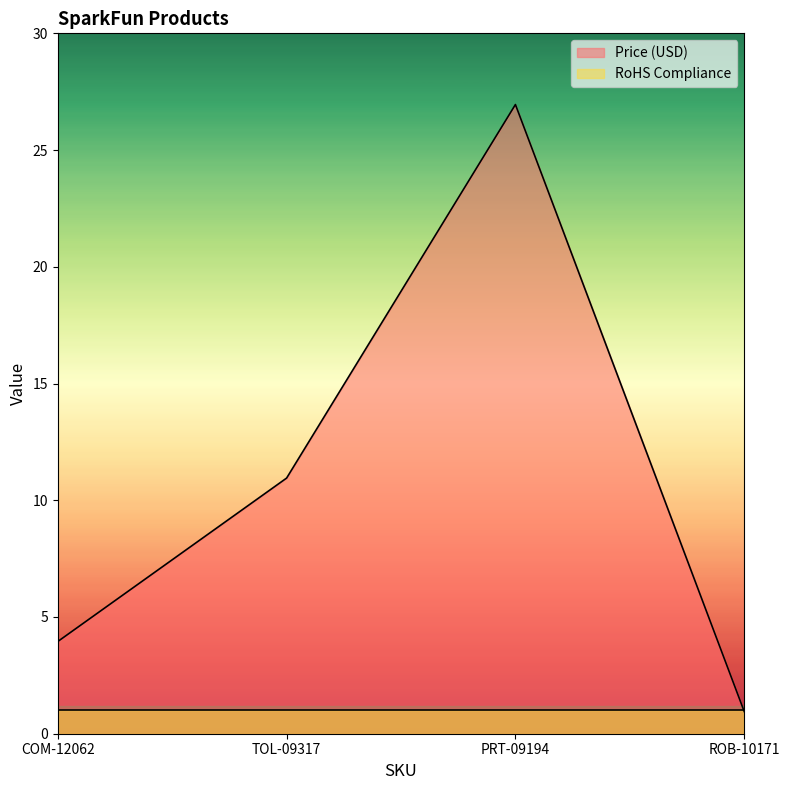

Between COM-12062 and PRT-09194, which is larger?

PRT-09194